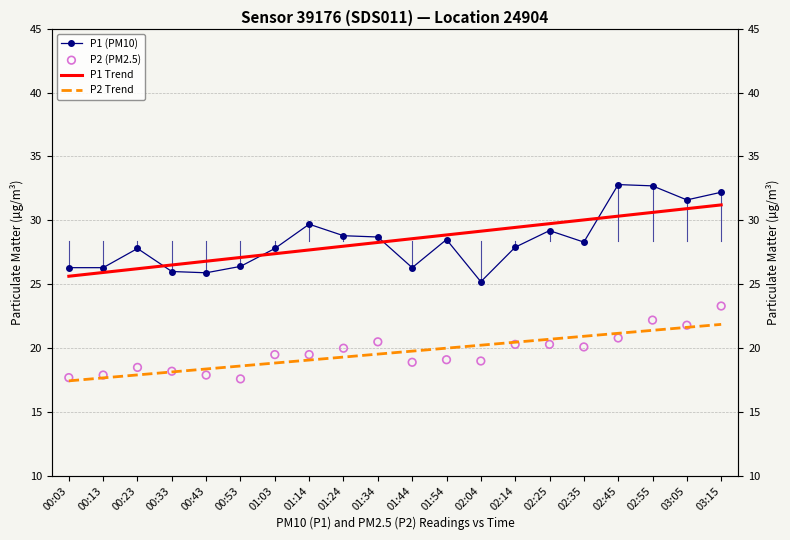

At which category is the sum across all series the highest?

03:15